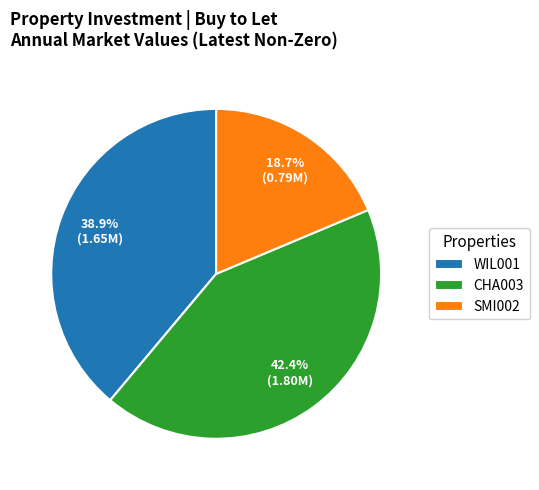

Is there any slice that represents more than half of the pie?

No